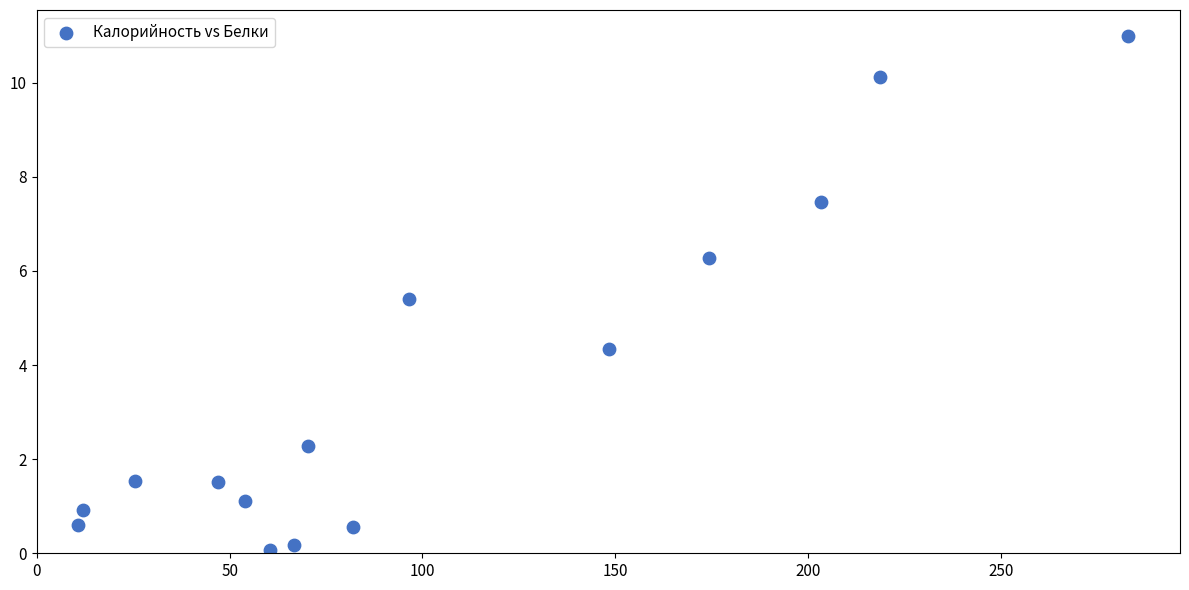

What Y value in the scatter plot is closest to 5?

5.4